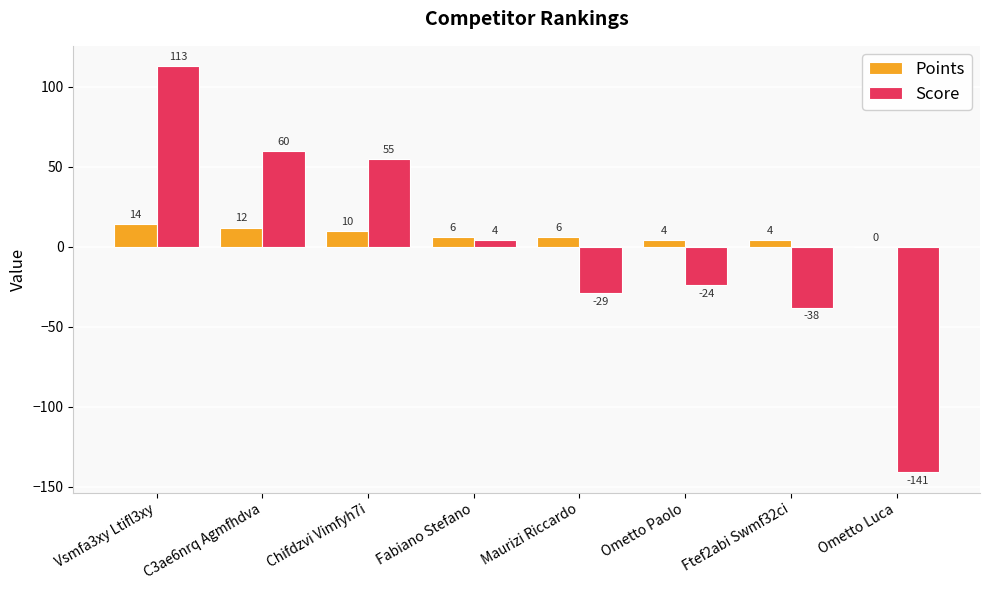

Is the value of Score at C3ae6nrq Agmfhdva greater than the value of Points at Maurizi Riccardo?

Yes